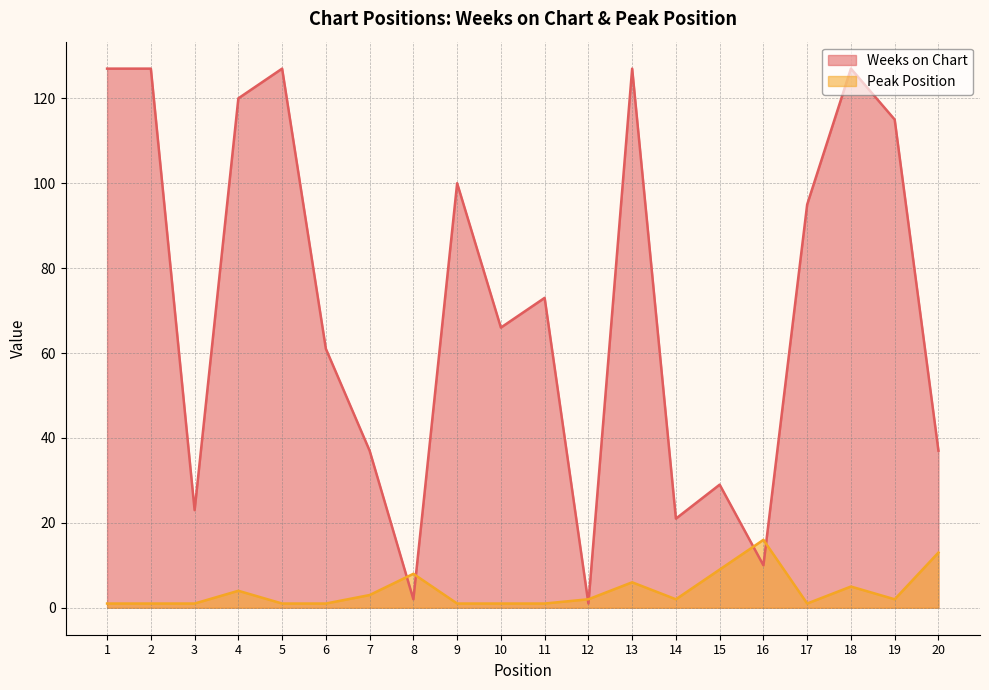

At which label does Weeks on Chart reach its minimum?

12